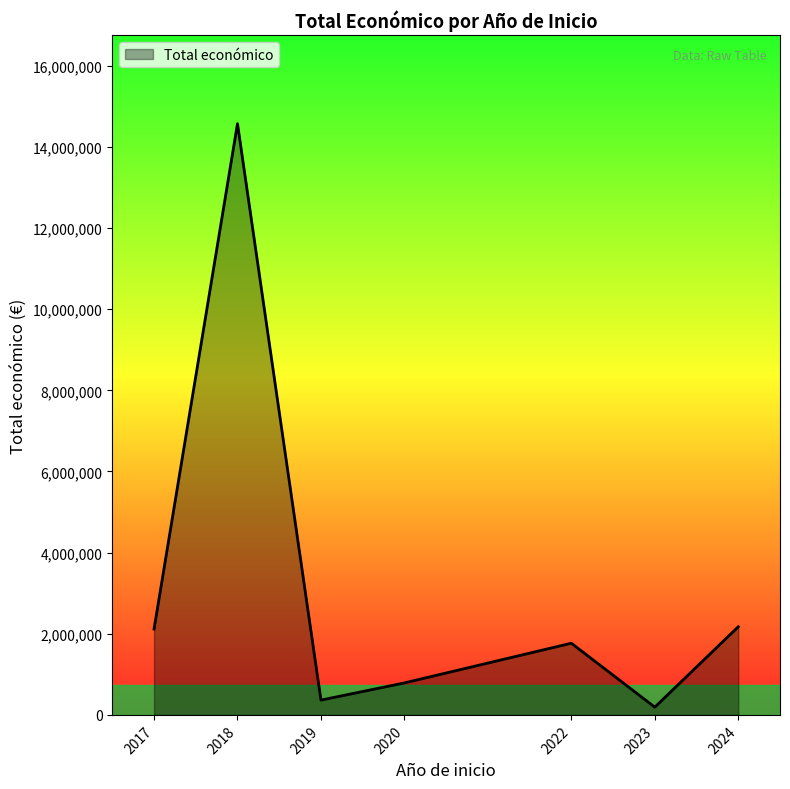

How many categories are shown in the chart?

7